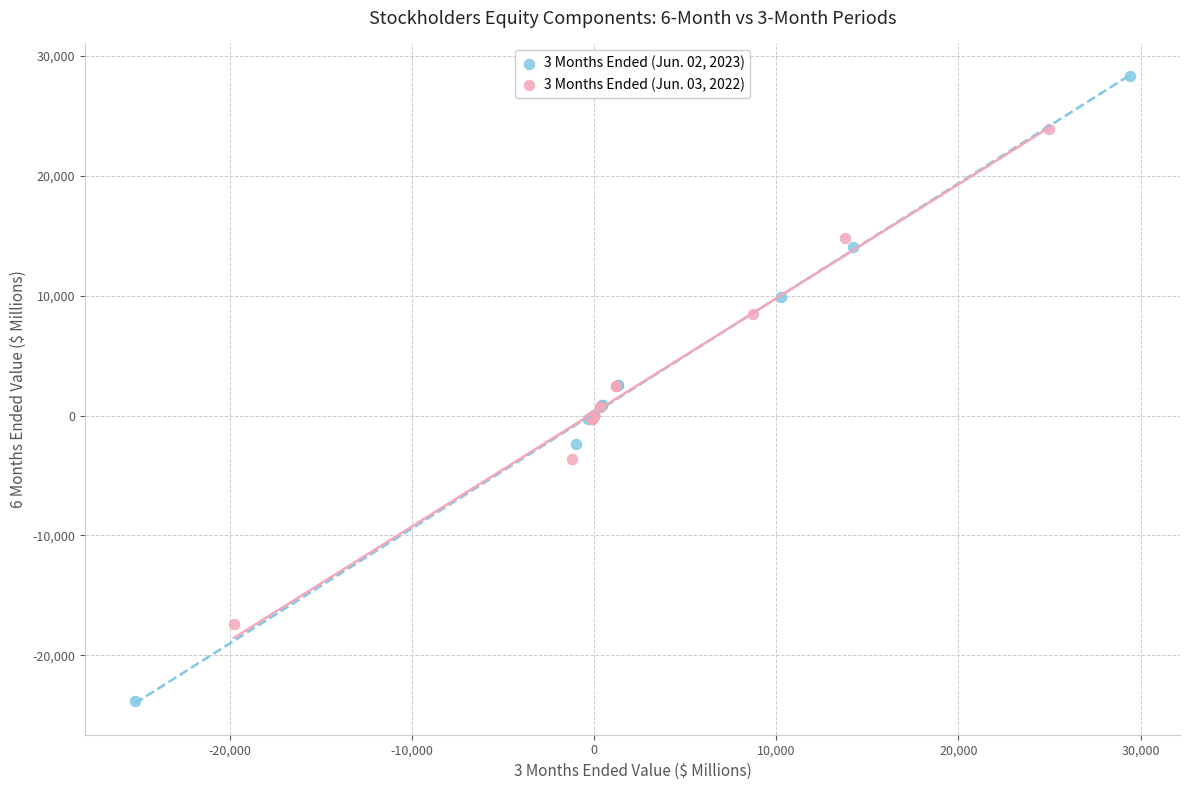

Which series reaches the maximum Y coordinate?

3 Months Ended (Jun. 02, 2023)